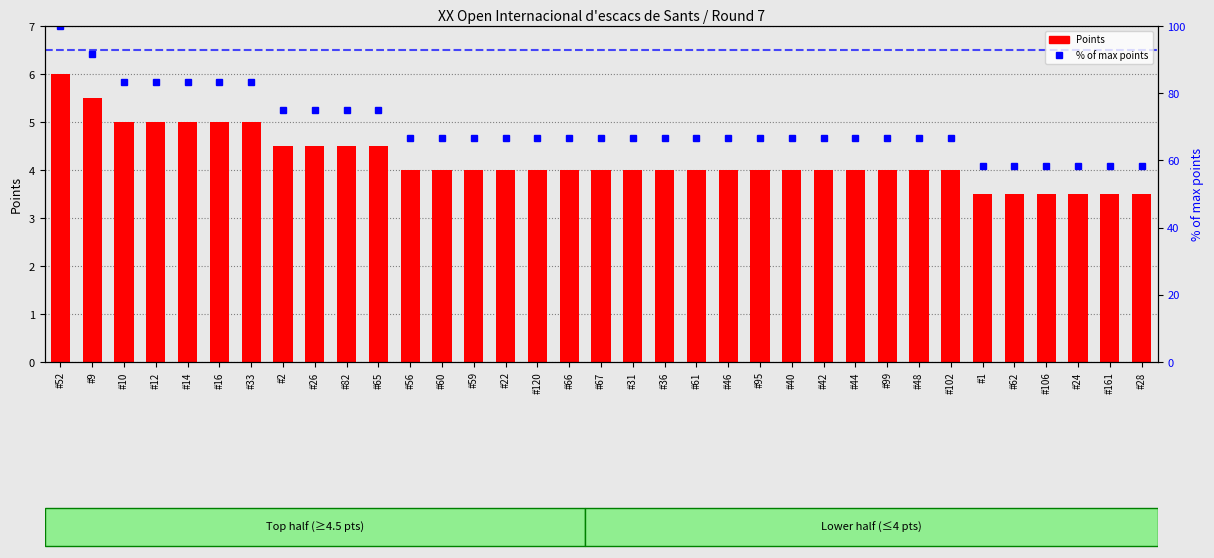

Where does the Points series first go above 4?

#52